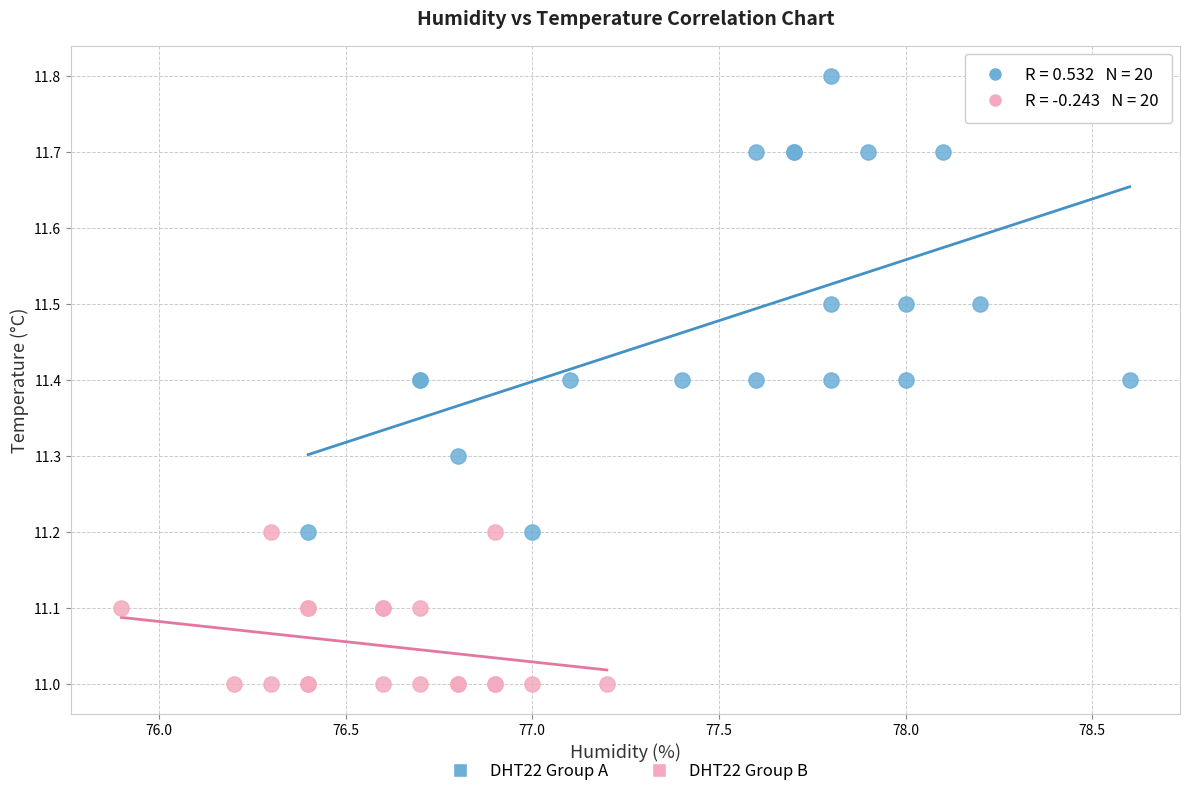

Which series reaches the minimum Y coordinate?

DHT22 Group B